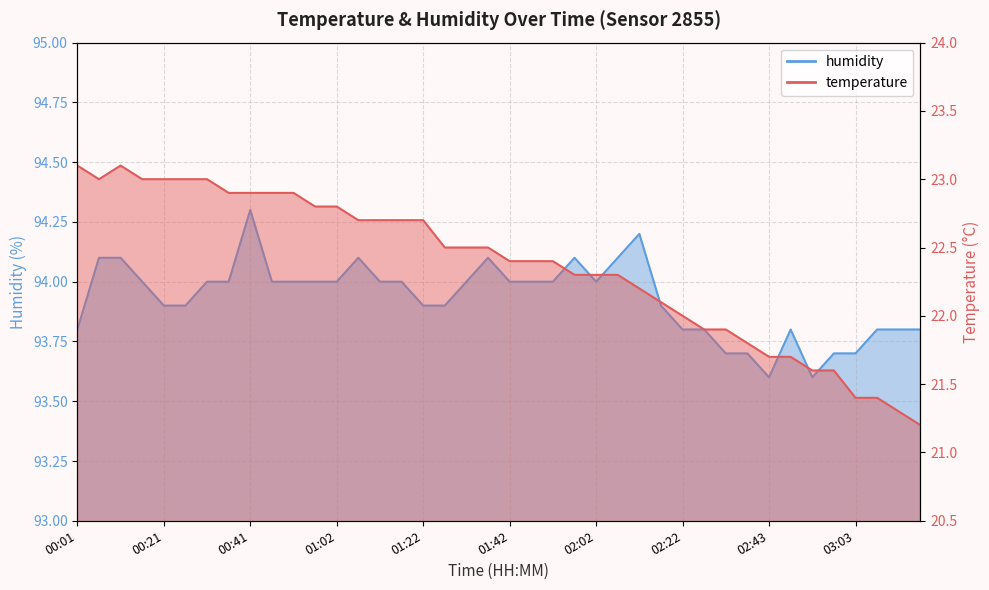

Reading right to left, list all the values displayed in this chart.

temperature: 03:18=21.2	03:13=21.3	03:08=21.4	03:03=21.4	02:58=21.6	02:53=21.6	02:48=21.7	02:43=21.7	02:38=21.8	02:32=21.9	02:27=21.9	02:22=22.0	02:17=22.1	02:12=22.2	02:07=22.3	02:02=22.3	01:57=22.3	01:52=22.4	01:47=22.4	01:42=22.4	01:37=22.5	01:32=22.5	01:27=22.5	01:22=22.7	01:17=22.7	01:12=22.7	01:07=22.7	01:02=22.8	00:57=22.8	00:52=22.9	00:46=22.9	00:41=22.9	00:36=22.9	00:31=23.0	00:26=23.0	00:21=23.0	00:16=23.0	00:11=23.1	00:06=23.0	00:01=23.1
humidity: 03:18=93.8	03:13=93.8	03:08=93.8	03:03=93.7	02:58=93.7	02:53=93.6	02:48=93.8	02:43=93.6	02:38=93.7	02:32=93.7	02:27=93.8	02:22=93.8	02:17=93.9	02:12=94.2	02:07=94.1	02:02=94.0	01:57=94.1	01:52=94.0	01:47=94.0	01:42=94.0	01:37=94.1	01:32=94.0	01:27=93.9	01:22=93.9	01:17=94.0	01:12=94.0	01:07=94.1	01:02=94.0	00:57=94.0	00:52=94.0	00:46=94.0	00:41=94.3	00:36=94.0	00:31=94.0	00:26=93.9	00:21=93.9	00:16=94.0	00:11=94.1	00:06=94.1	00:01=93.8